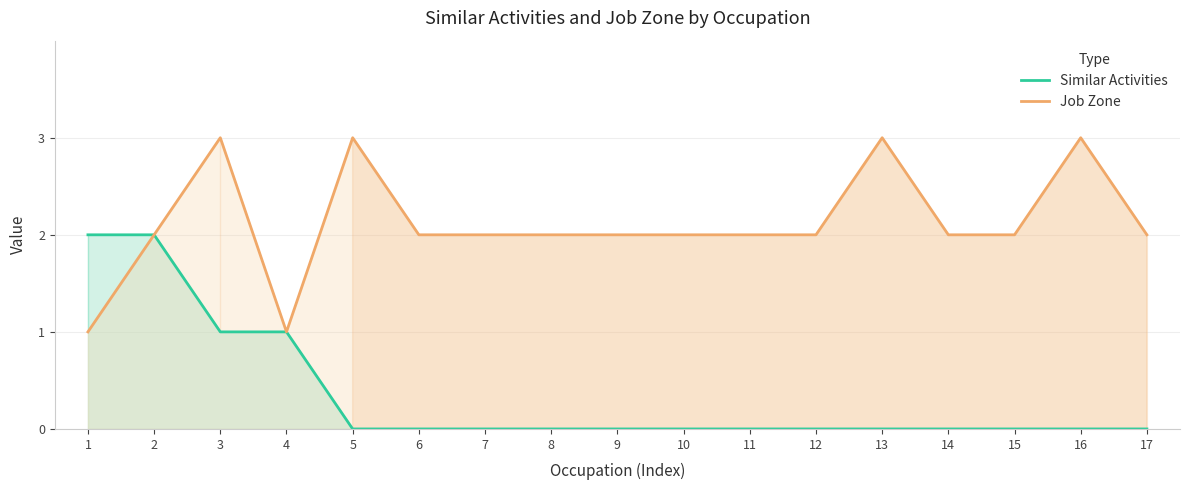

Reading left to right, transcribe all the data shown in this chart.

Similar Activities: 1=2	2=2	3=1	4=1	5=0	6=0	7=0	8=0	9=0	10=0	11=0	12=0	13=0	14=0	15=0	16=0	17=0
Job Zone: 1=1	2=2	3=3	4=1	5=3	6=2	7=2	8=2	9=2	10=2	11=2	12=2	13=3	14=2	15=2	16=3	17=2